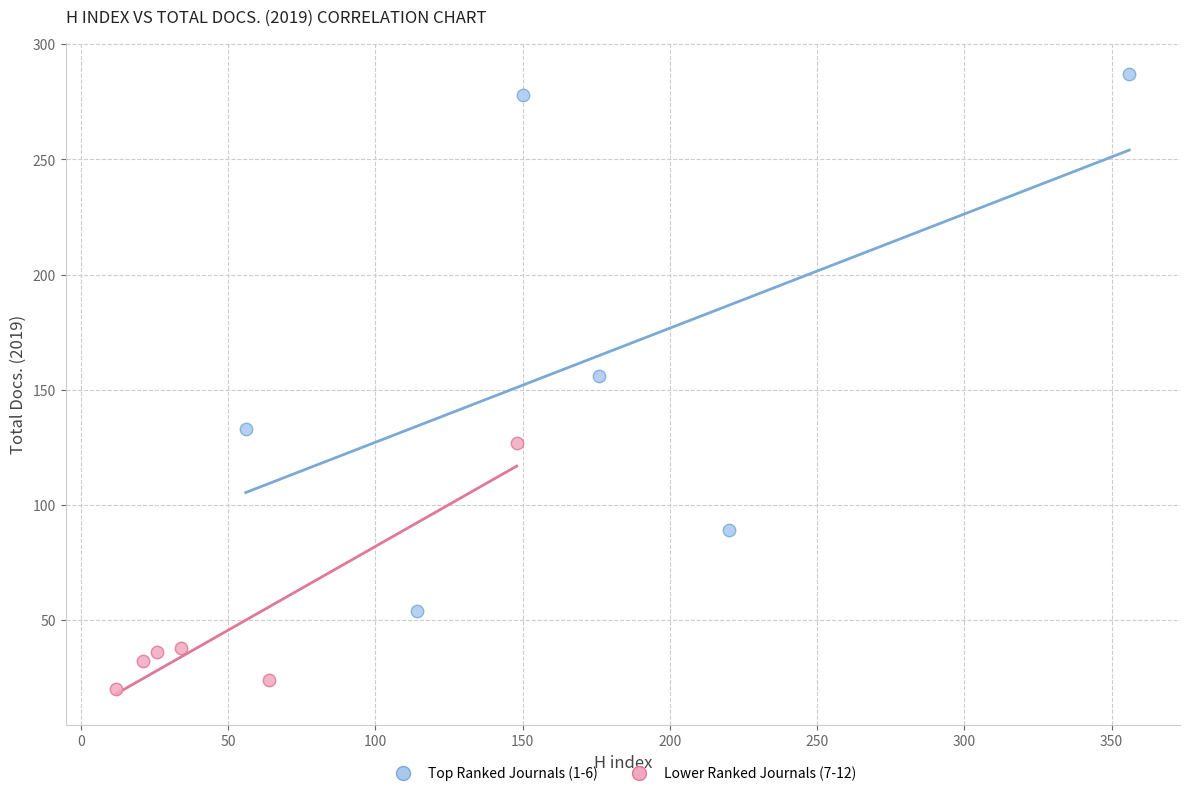

Which series reaches the minimum Y coordinate?

Lower Ranked Journals (7-12)